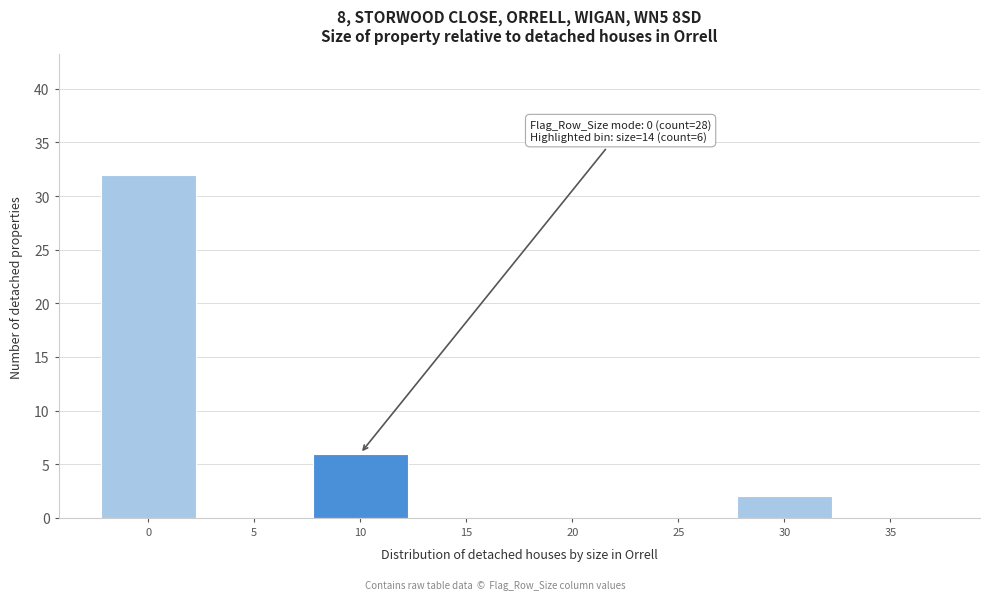

Reading left to right, transcribe all the data shown in this chart.

0=32	5=0	10=6	15=0	20=0	25=0	30=2	35=0